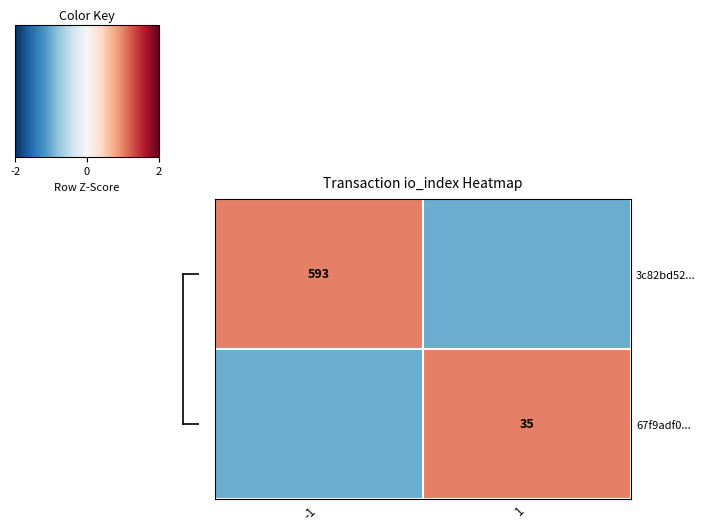

What is the minimum value shown in the chart?

-1